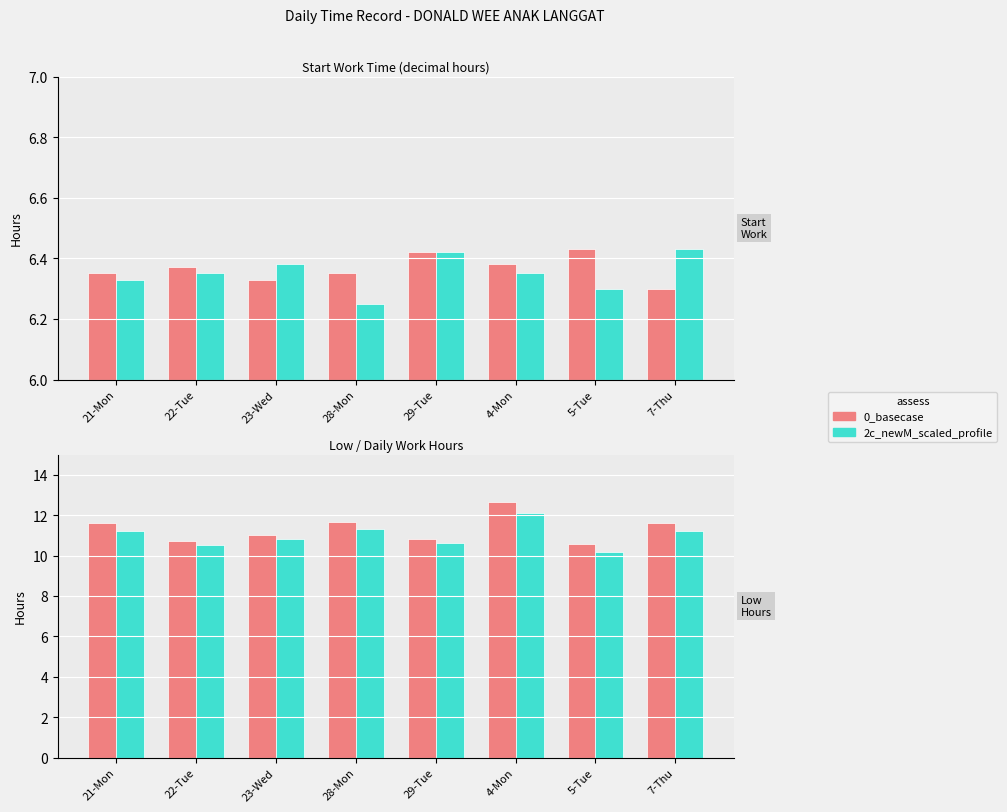

What is the label of the 6th bar from the left?

4-Mon